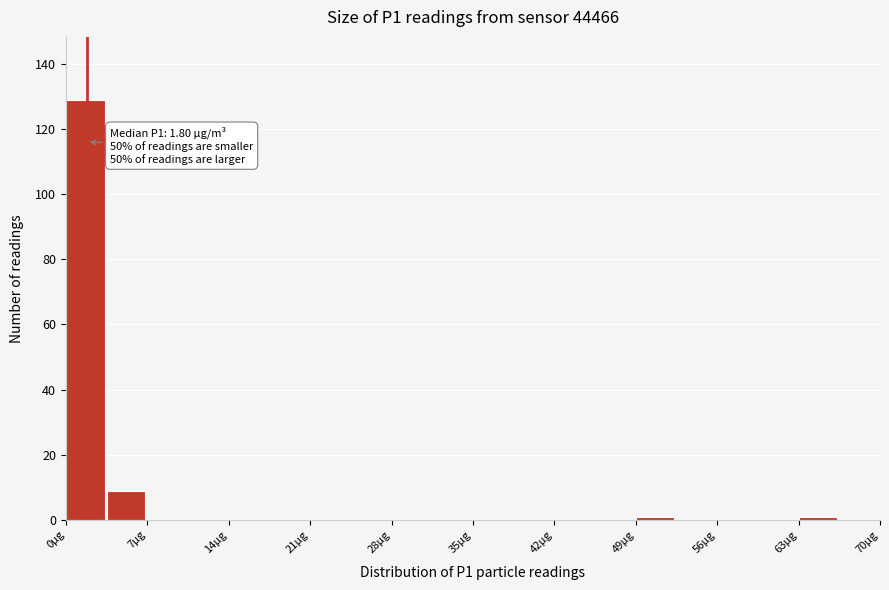

Read against the x-axis, roughly where is the centre of the tallest bar?

2